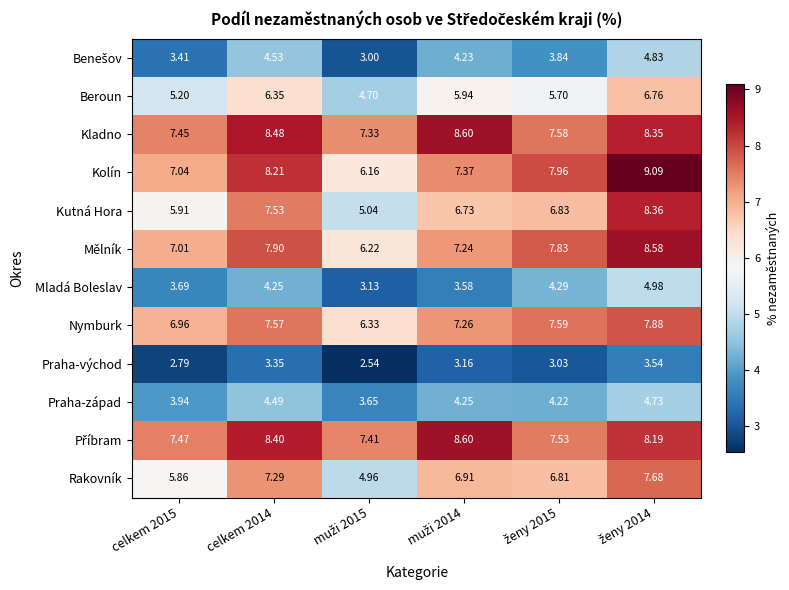

Which series has the largest range (max minus min)?

Kutná Hora